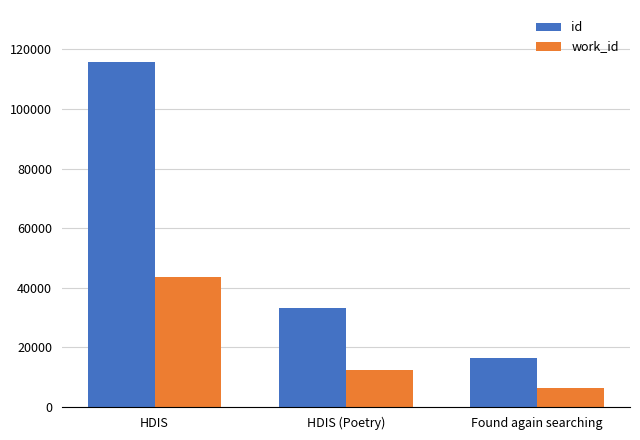

Reading left to right, extract all data points from this chart.

id: 115847	33109	16555
work_id: 43742	12496	6252